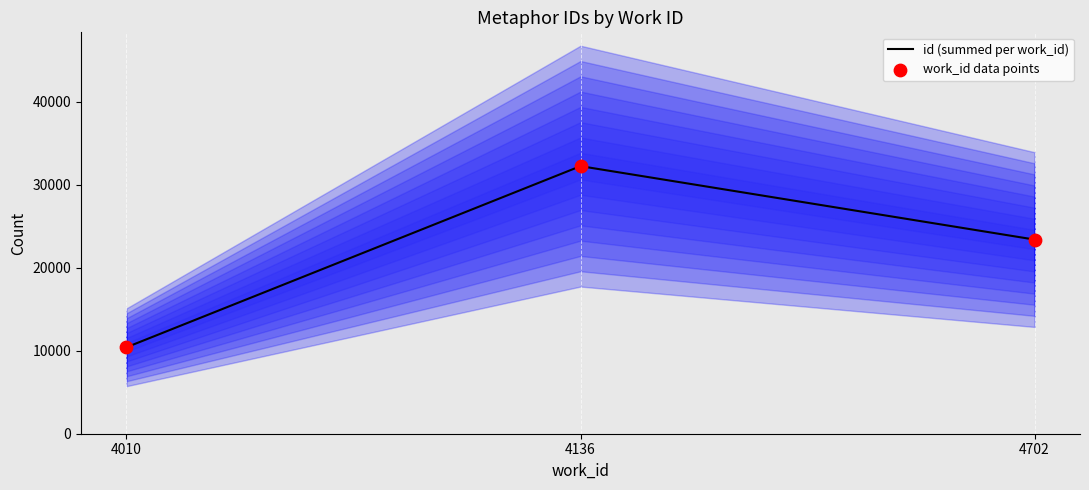

Which series has the largest total across all categories?

id (summed per work_id)